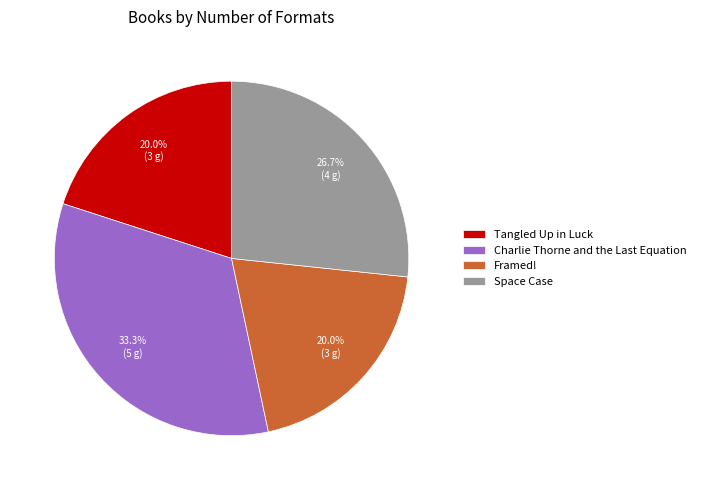

How many segments does this pie chart have?

4